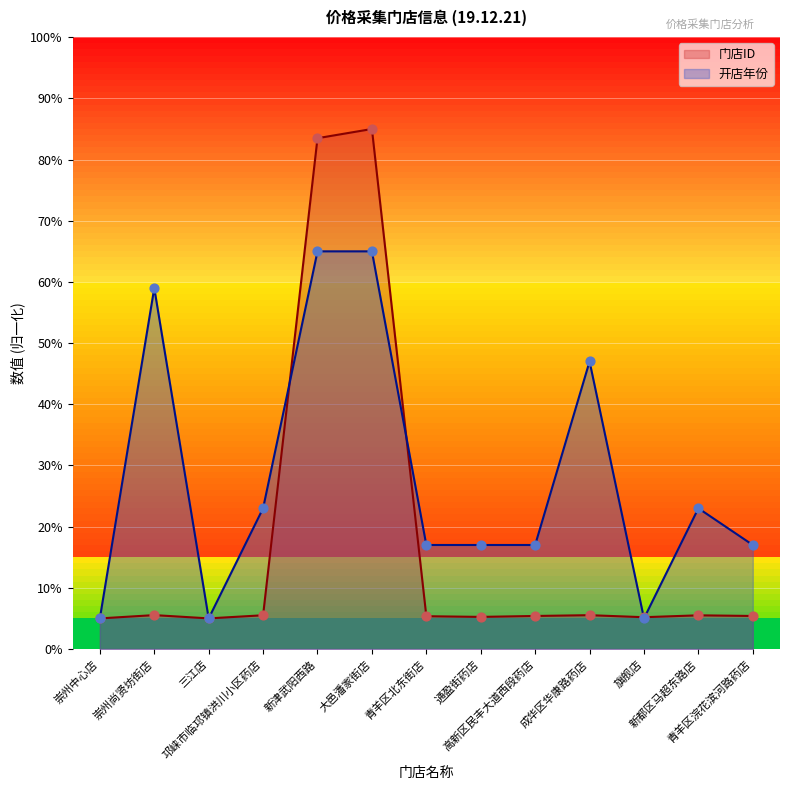

Which series has the largest Y range (max minus min)?

门店ID